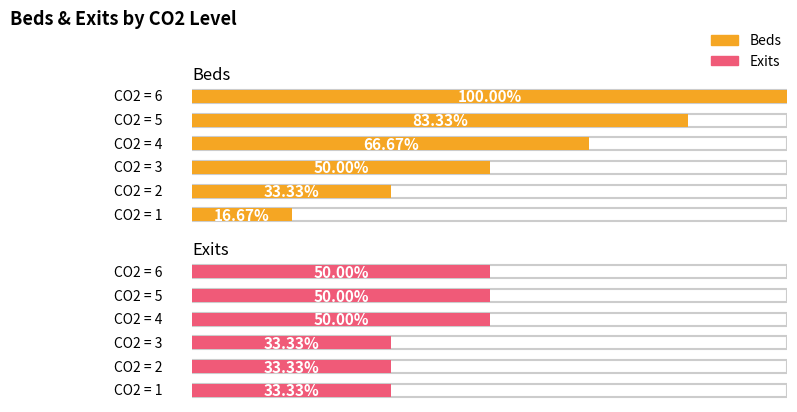

What is the value of the Beds bar at the 5th from the left?

5